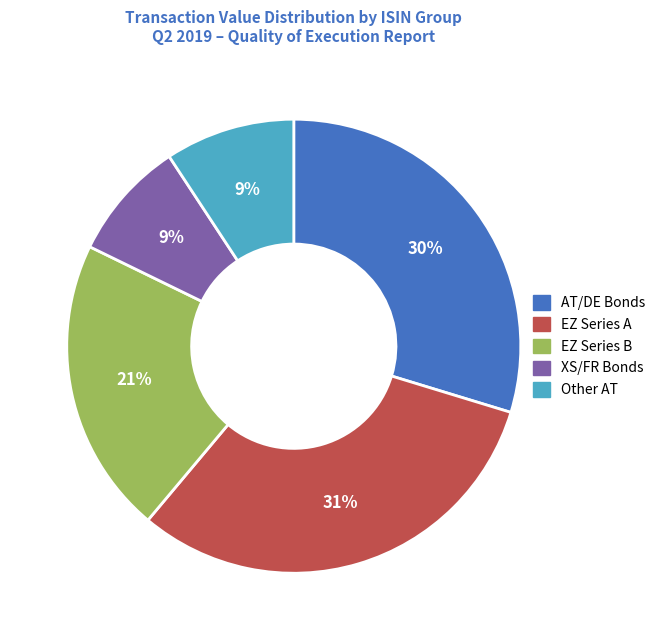

Which has a higher value, EZ Series B or AT/DE Bonds?

AT/DE Bonds